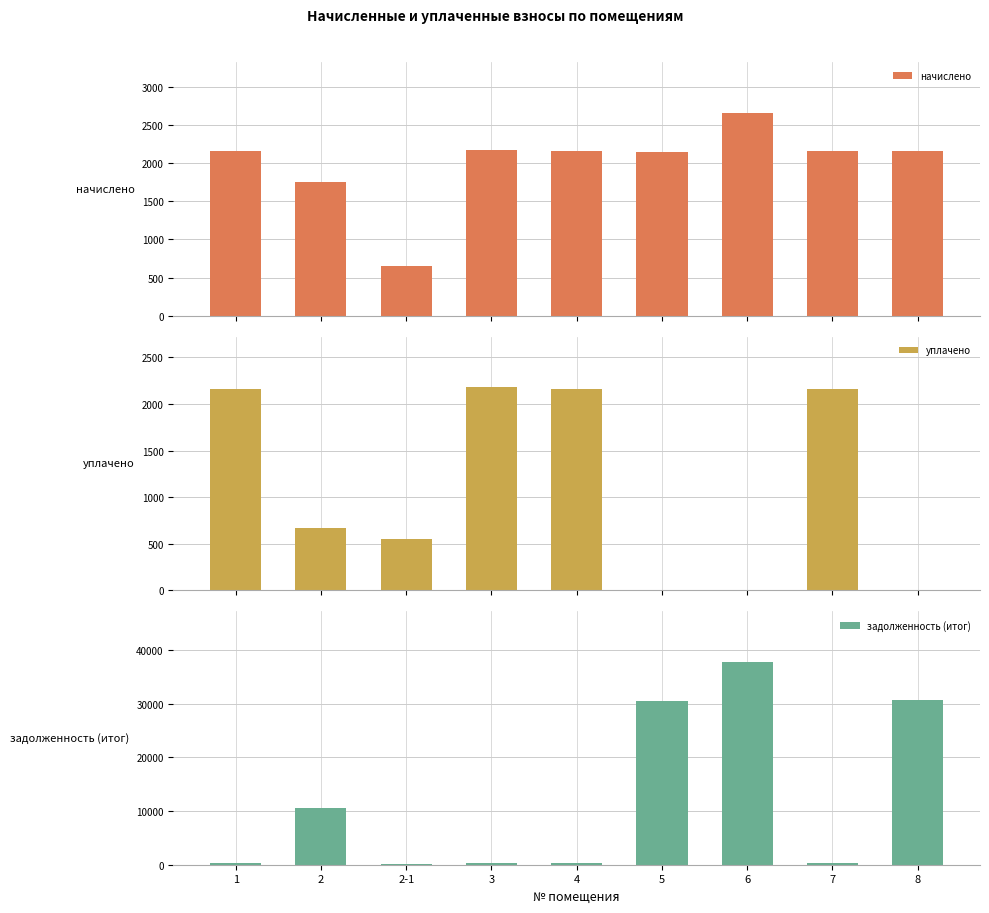

True or false: начислено has a value of 2179.7 at 3.

True